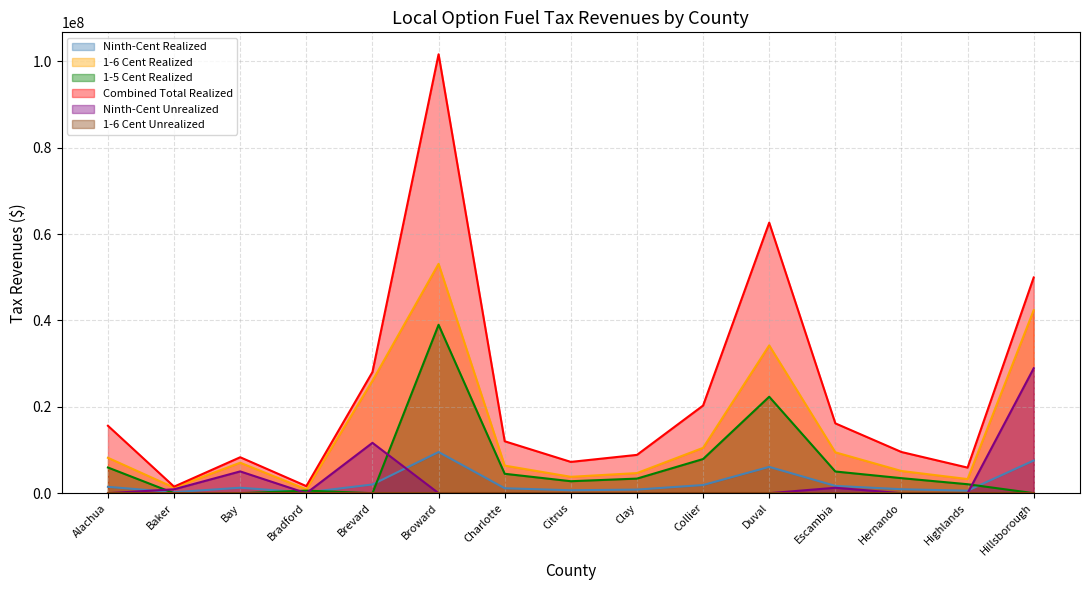

What is the maximum value shown in the chart?

101610460.9